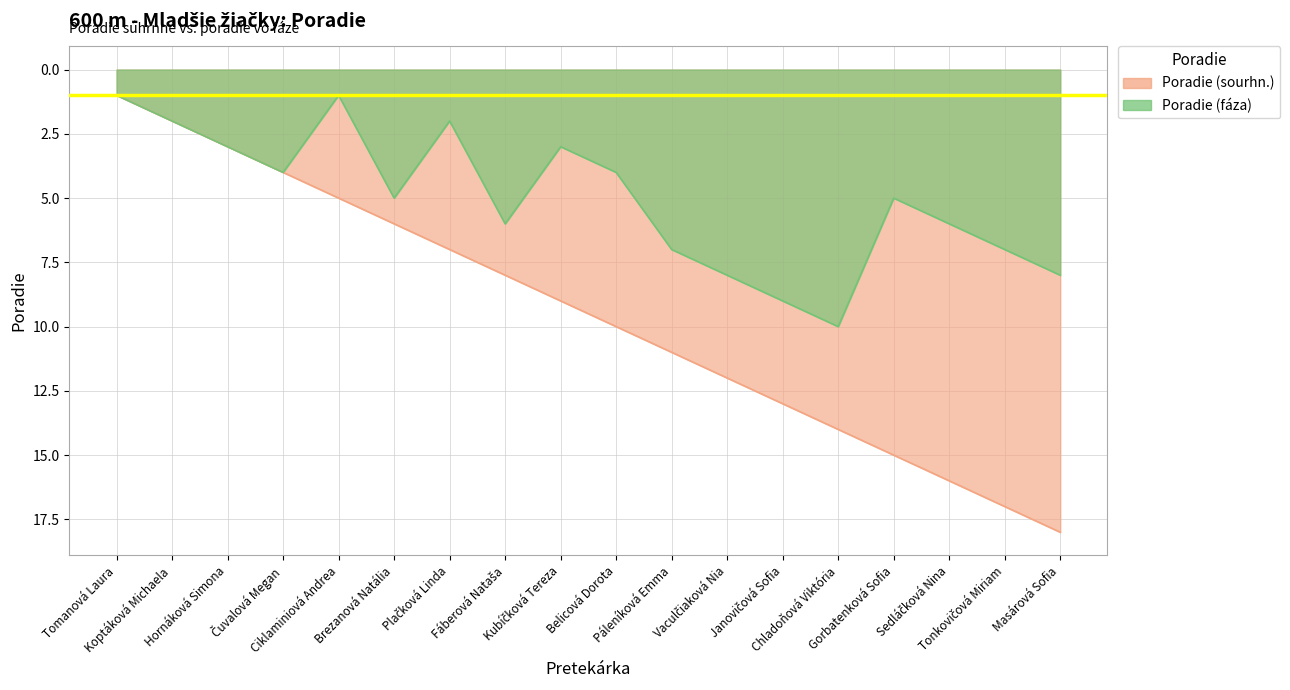

Which series has the widest spread of values?

Poradie (sourhn.)